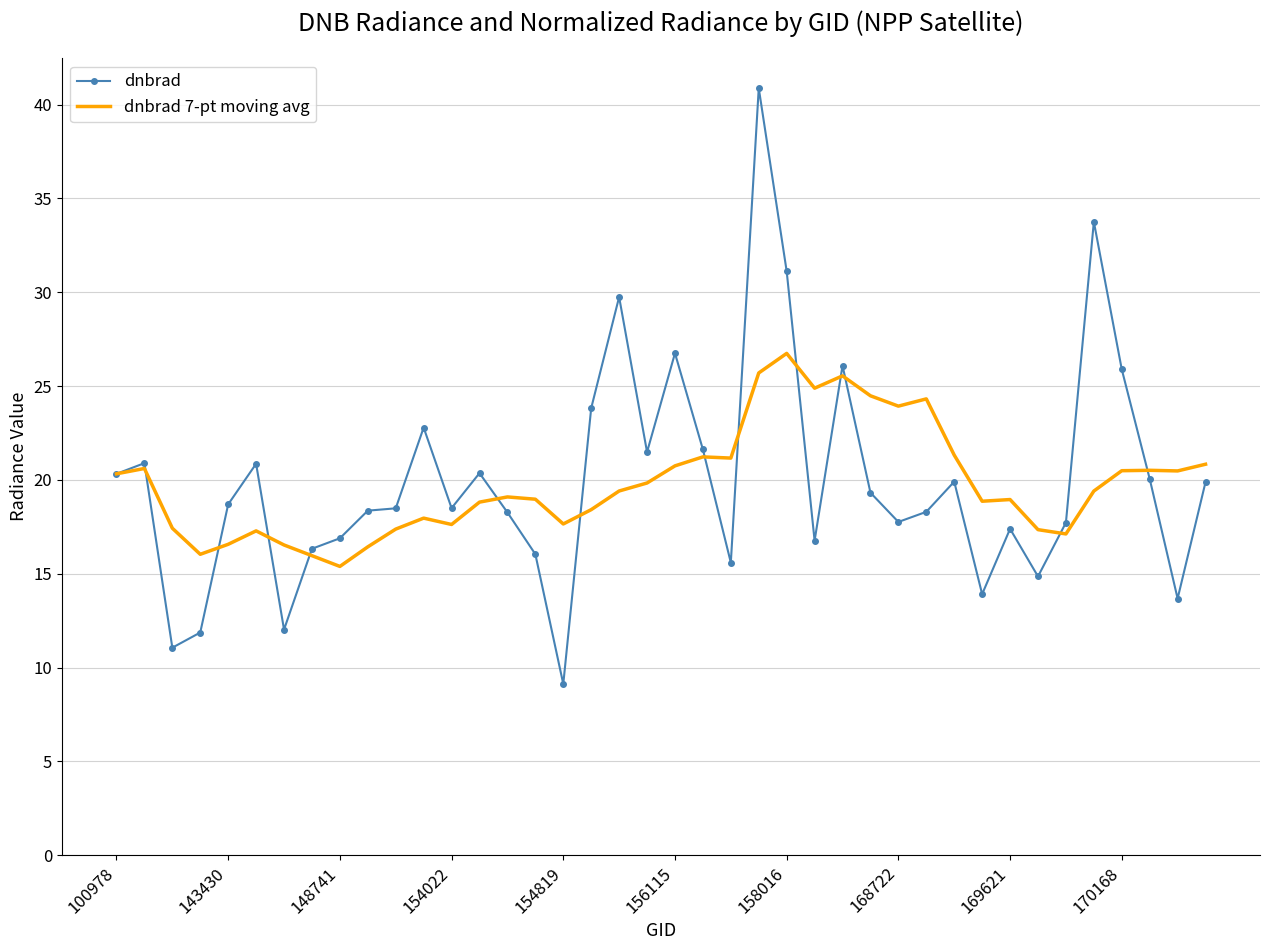

How many series are shown in this chart?

2